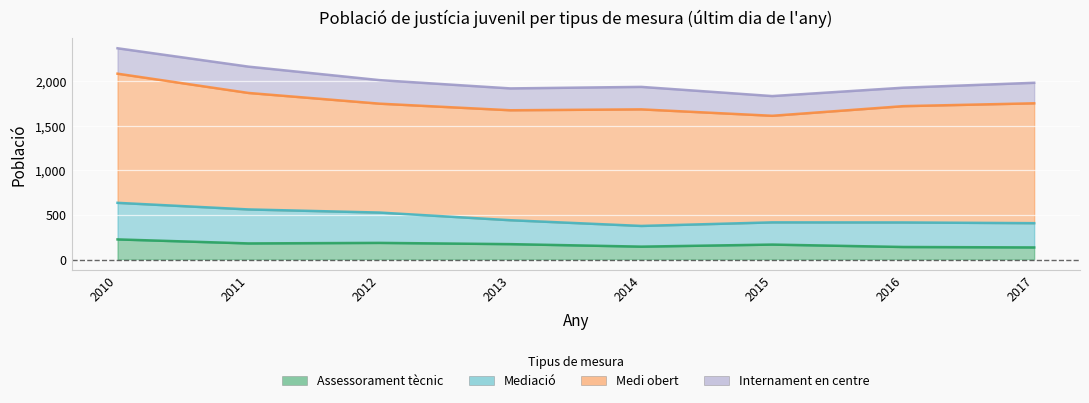

Where is the first local maximum for Assessorament tècnic?

2012